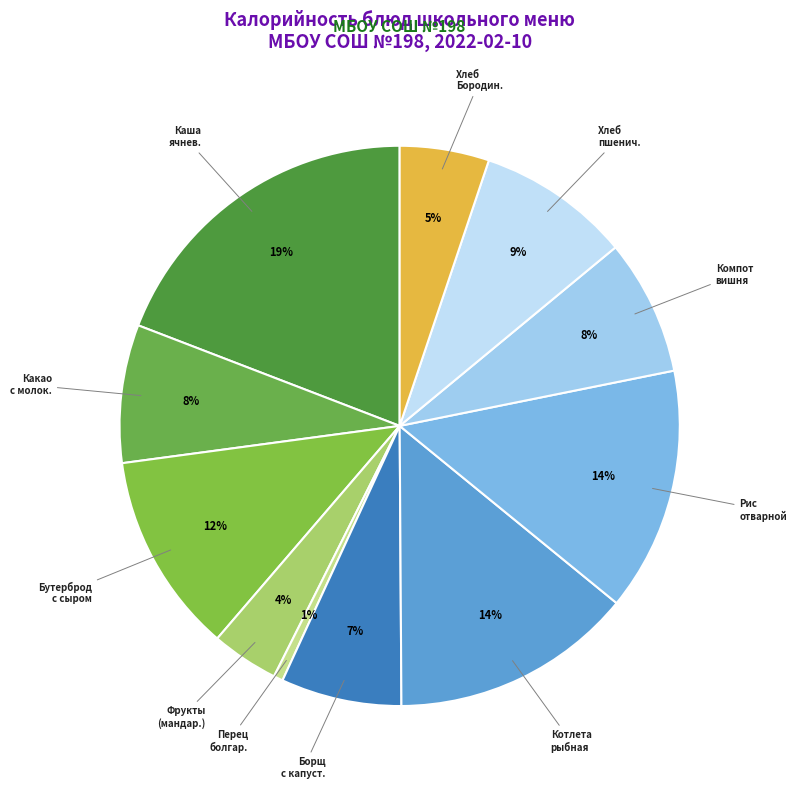

What is the smallest slice in the pie chart?

Перец болгар.